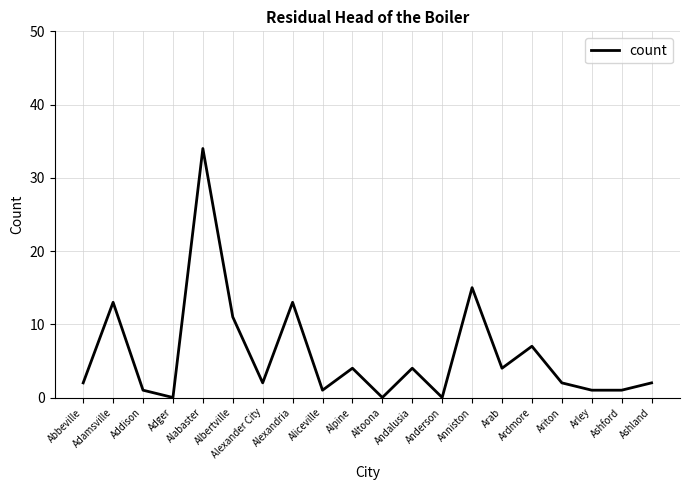

Where is the data nearest to the value 17?

Anniston